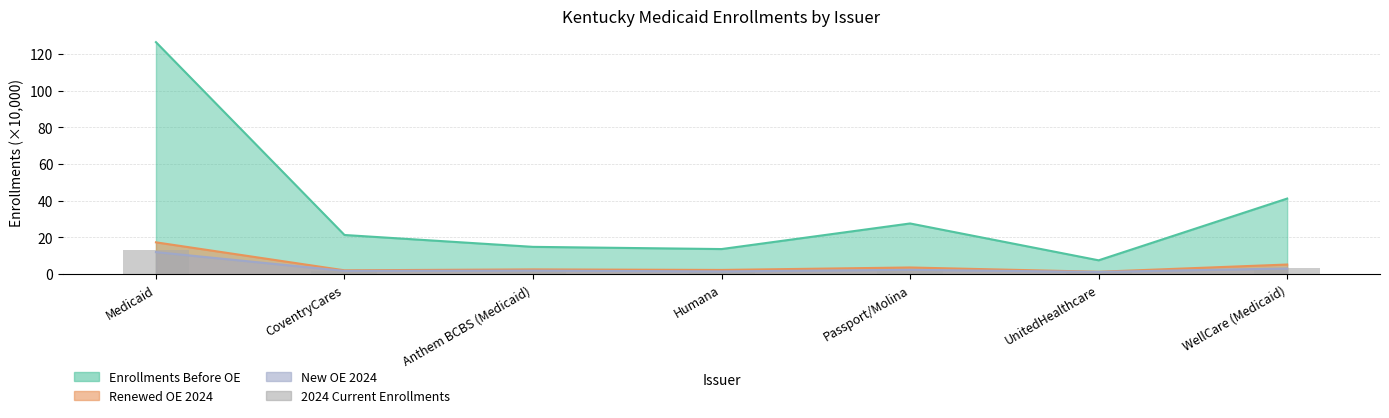

Where does the data first go above 2?

Medicaid